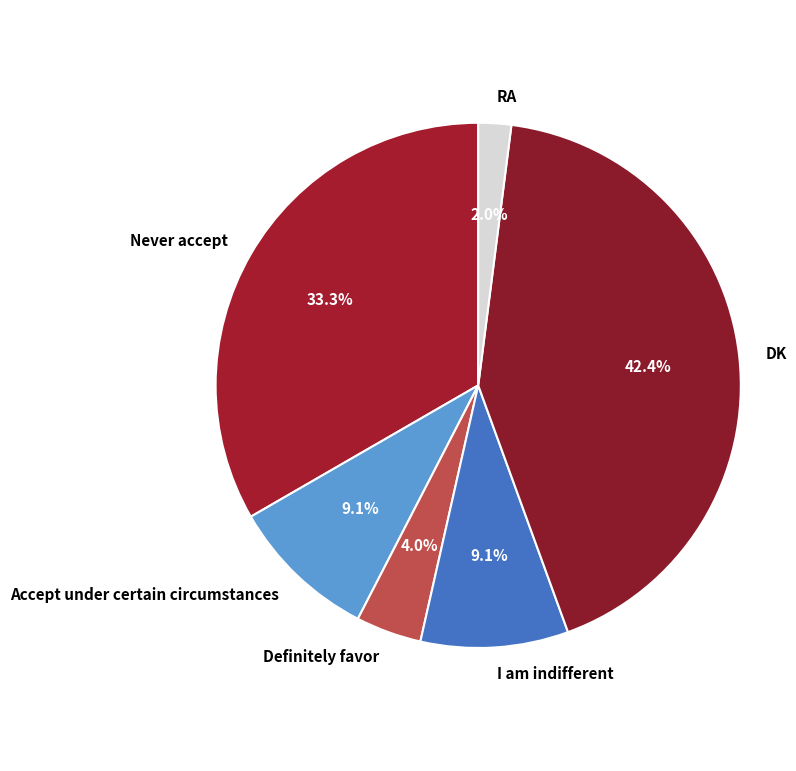

To the nearest percent, what is the combined percentage of Accept under certain circumstances and Definitely favor?

13%